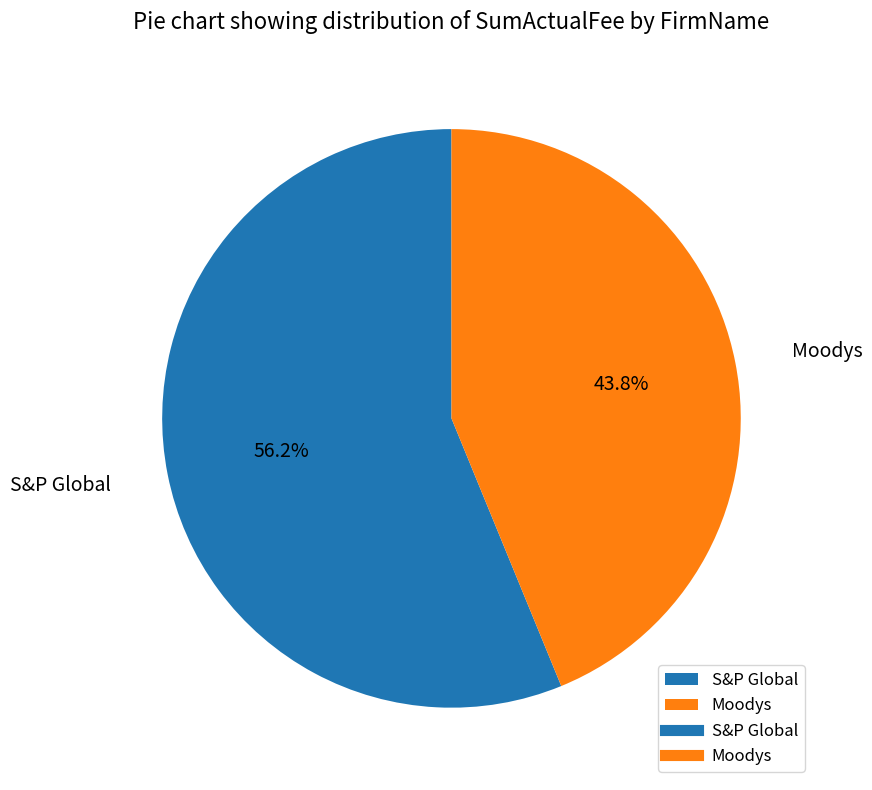

Combined, do Moodys and S&P Global account for over 50%?

Yes